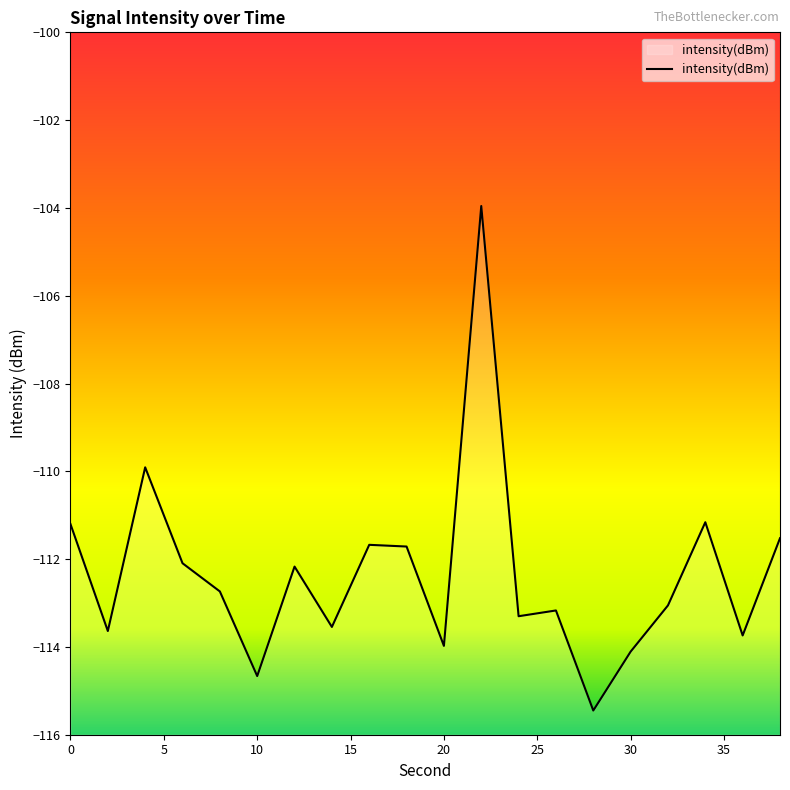

Reading right to left, extract all data points from this chart.

38=-111.5	36=-113.7	34=-111.2	32=-113.1	30=-114.1	28=-115.4	26=-113.2	24=-113.3	22=-104.0	20=-114.0	18=-111.7	16=-111.7	14=-113.5	12=-112.2	10=-114.7	8=-112.7	6=-112.1	4=-109.9	2=-113.6	0=-111.2